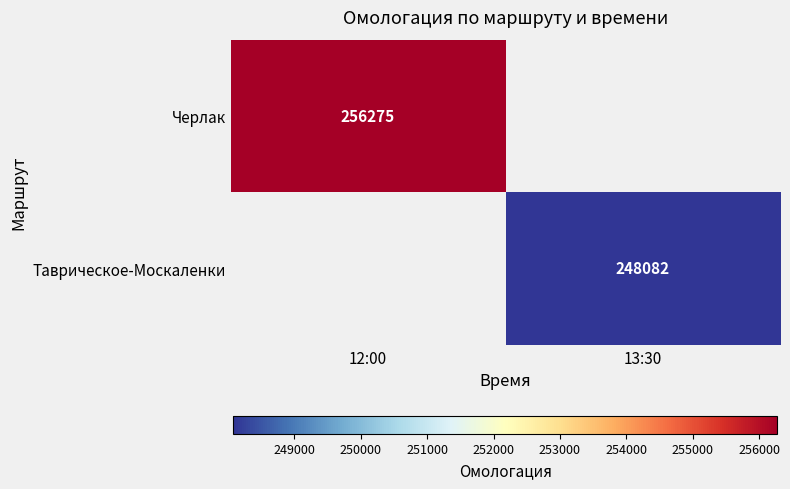

Which category has the lowest value across all series?

13:30